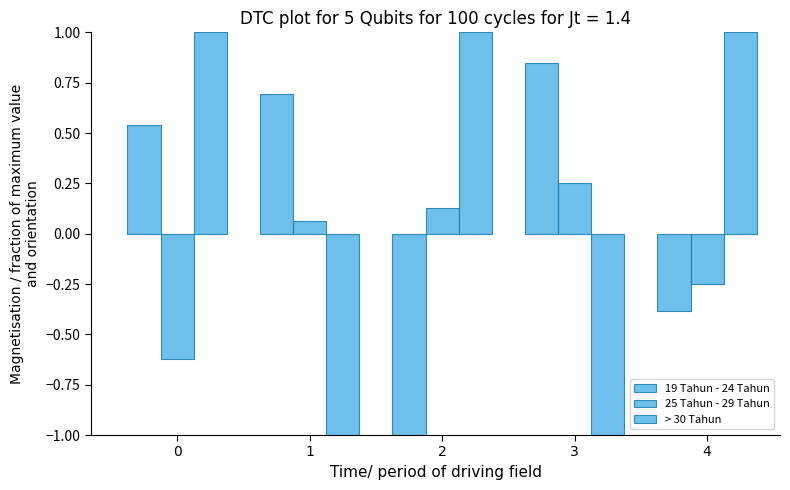

How many values in 19 Tahun - 24 Tahun are below zero?

2